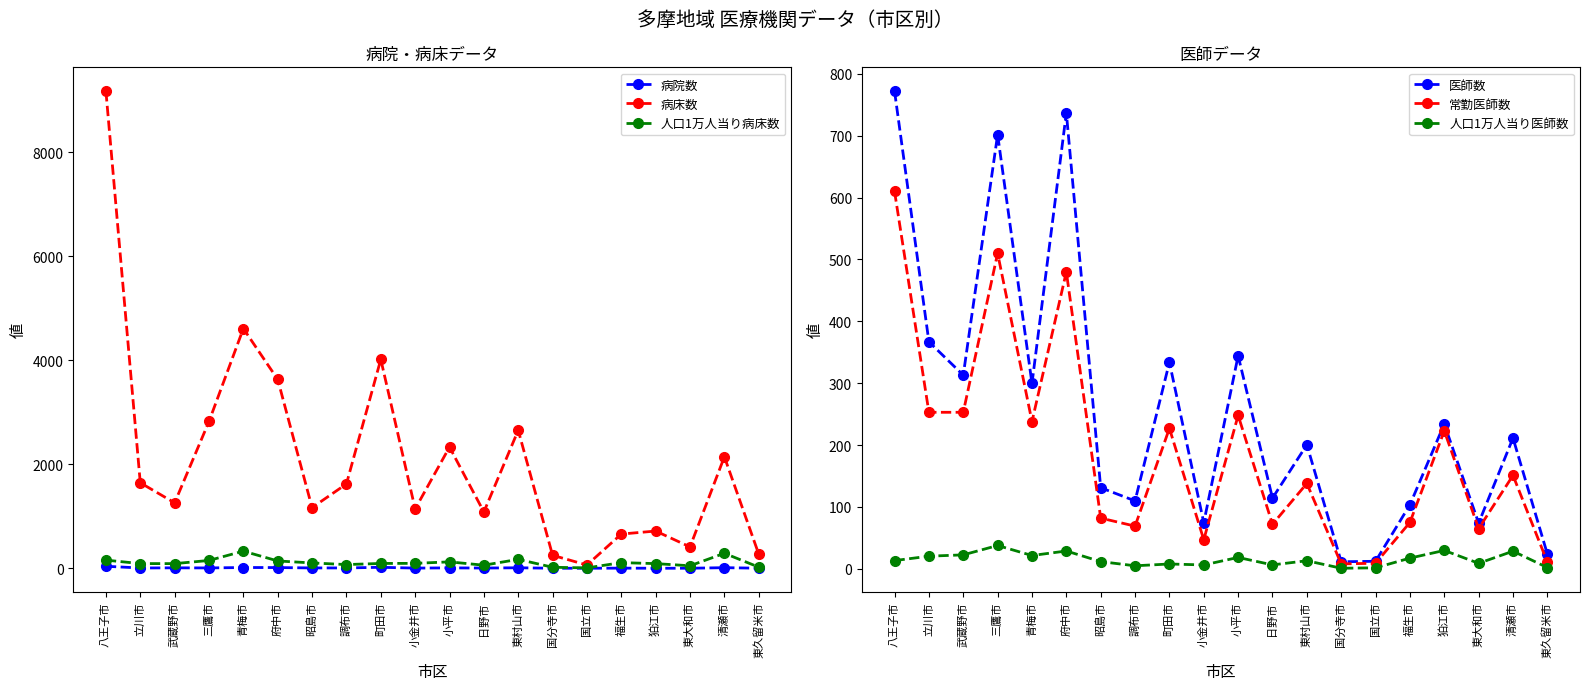

Is it true that 医師数 equals 516.0 at 八王子市?

False